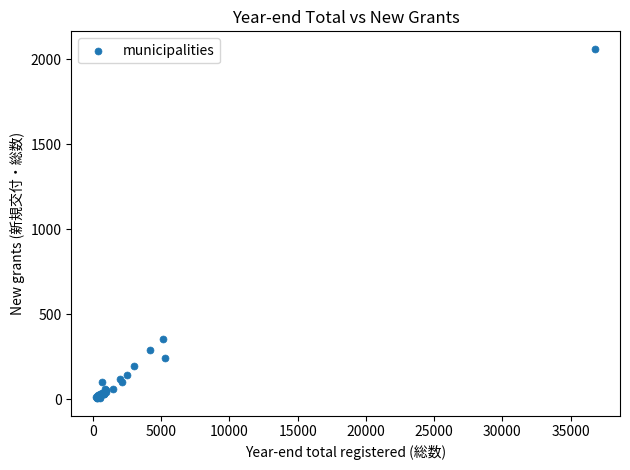

What Y value in the scatter plot is closest to 1033?

356